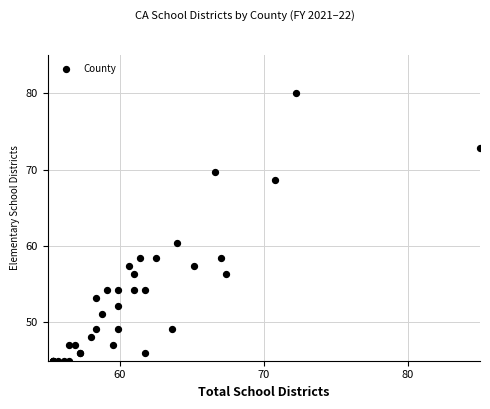

What Y value in the scatter plot is closest to 62?

60.4